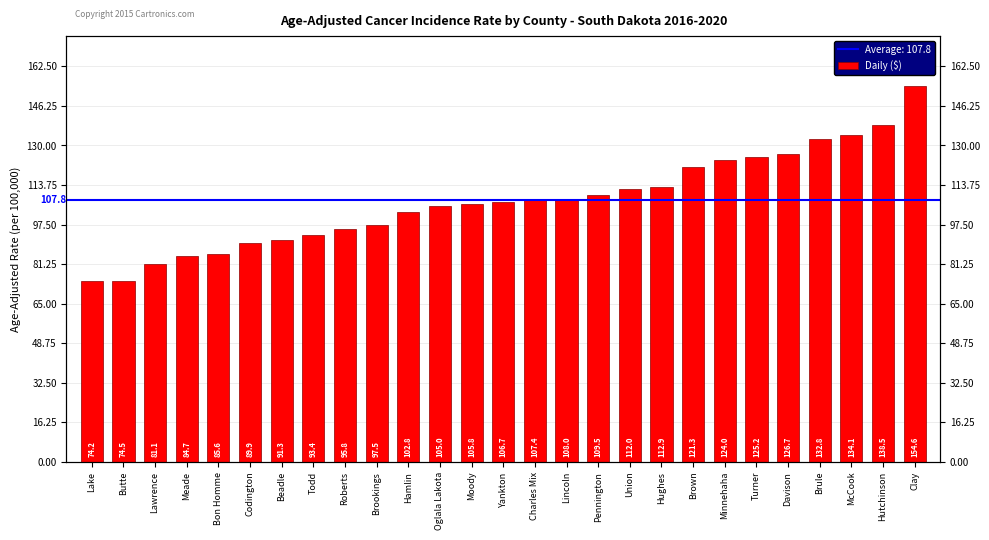

The value at Beadle is 129.3. True or false?

False